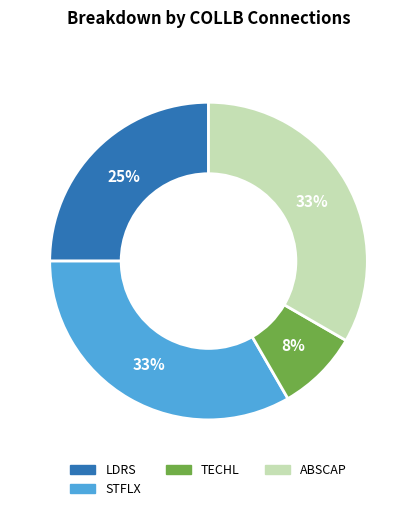

To the nearest percent, what percentage of the pie is ABSCAP?

33%